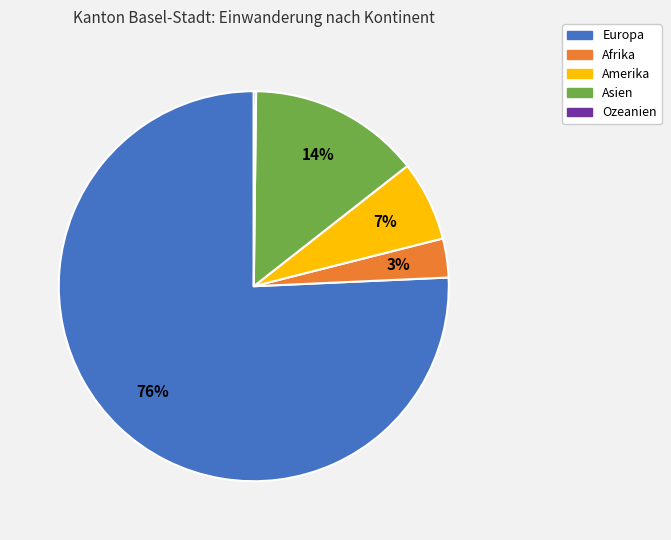

Is the sum of Europa and Afrika greater than half?

Yes